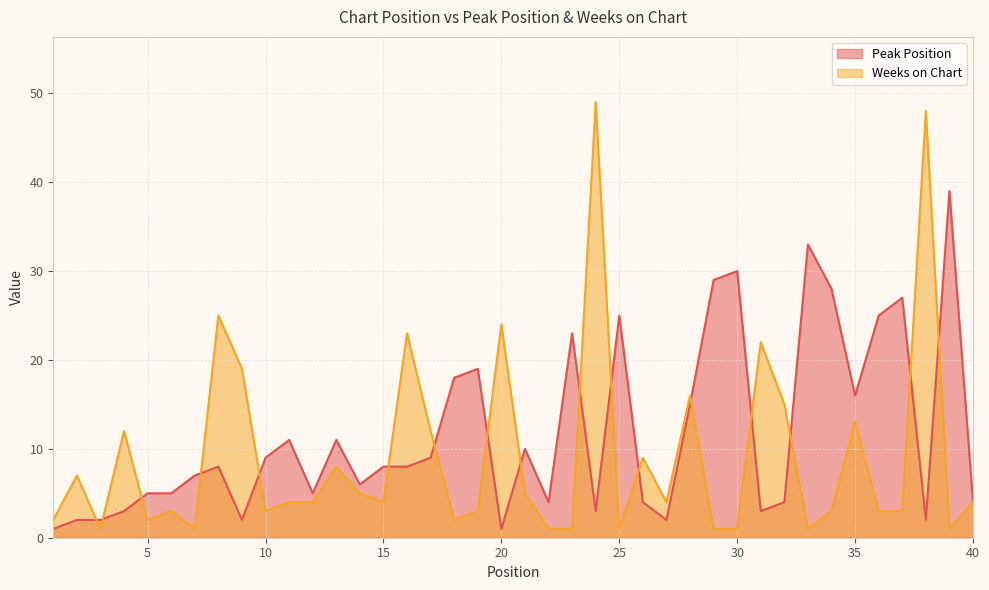

Does the chart display data point markers on the line(s)?

No